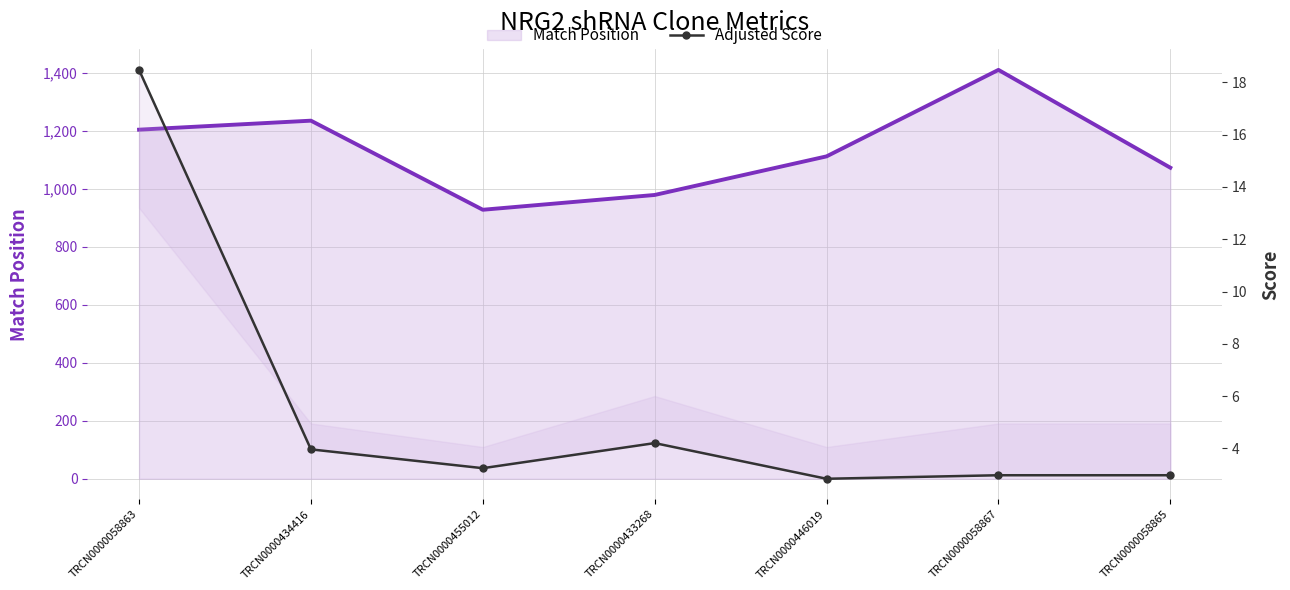

List the labels in order of Adjusted Score value, smallest first.

TRCN0000446019, TRCN0000058867, TRCN0000058865, TRCN0000455012, TRCN0000434416, TRCN0000433268, TRCN0000058863